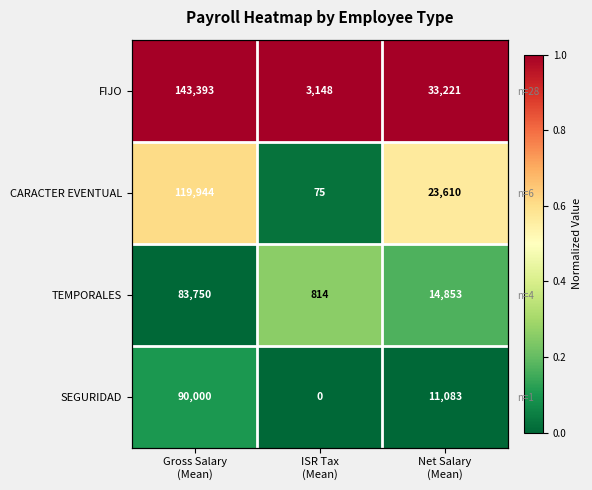

Is it true that TEMPORALES equals 0.3 at Net Salary (Mean)?

False